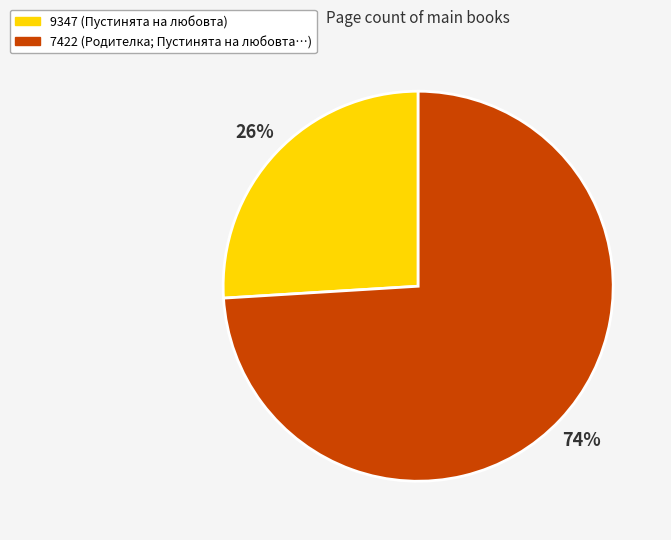

To the nearest percent, what percentage of the pie is 9347?

26%